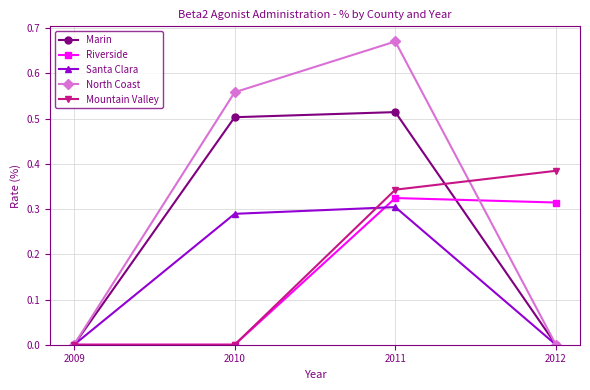

True or false: Riverside has a value of 0.3 at 2011.

True